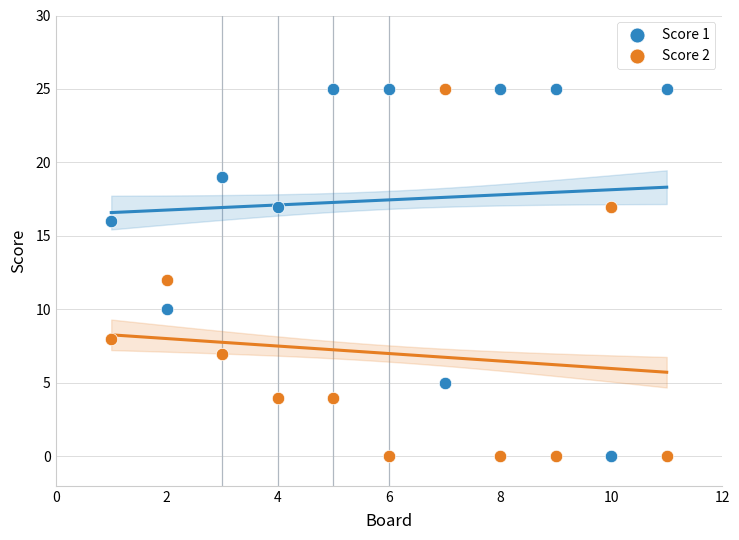

Across all data points, what is the range of X values (max minus min)?

10